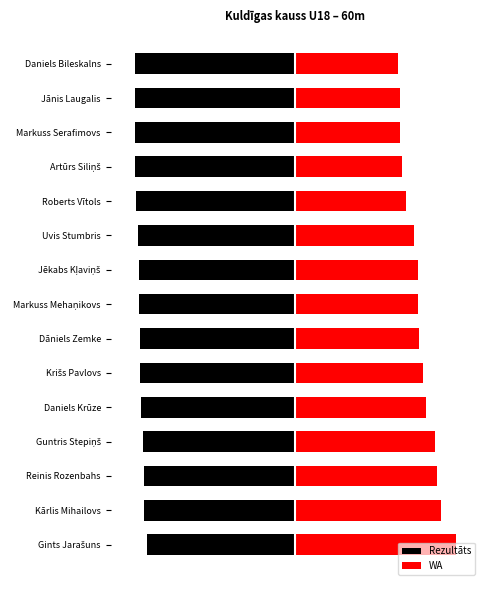

What is the value of the WA bar at the 7th from the left?

77.2